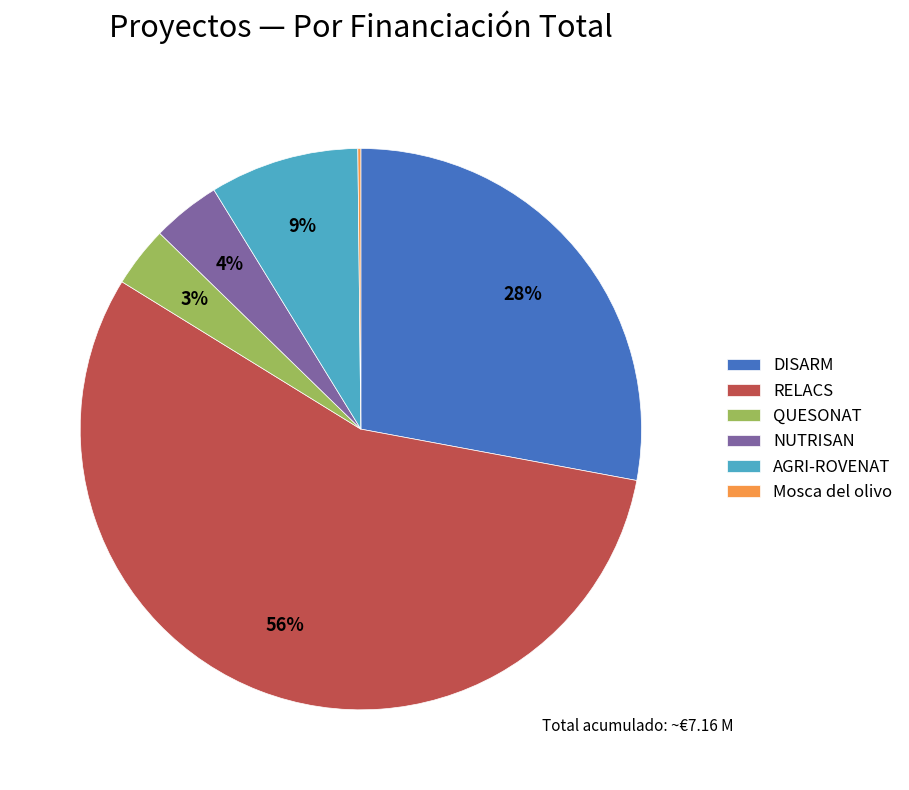

To the nearest percent, what is the average slice percentage?

17%